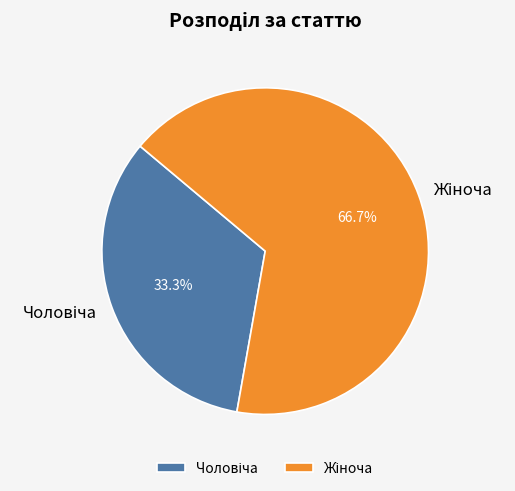

Does any single category account for the majority?

Yes